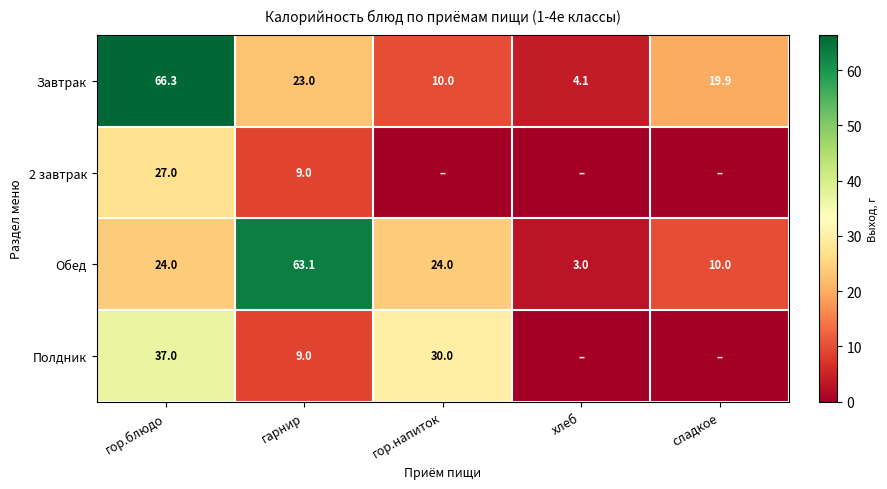

At how many categories does at least one series exceed 9?

4